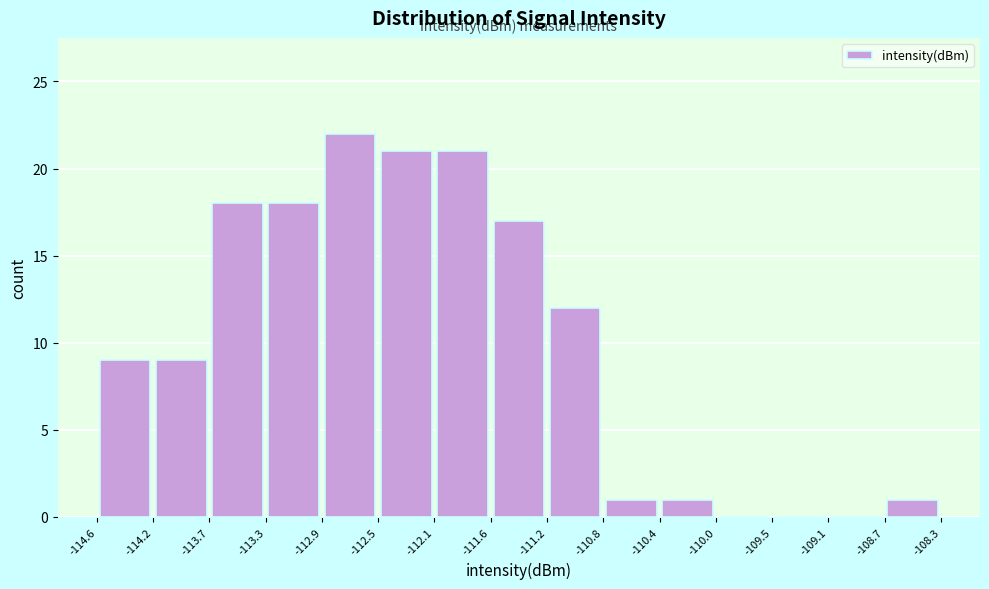

Over which range of the x-axis is the bar tallest?

-112.9 to -112.5